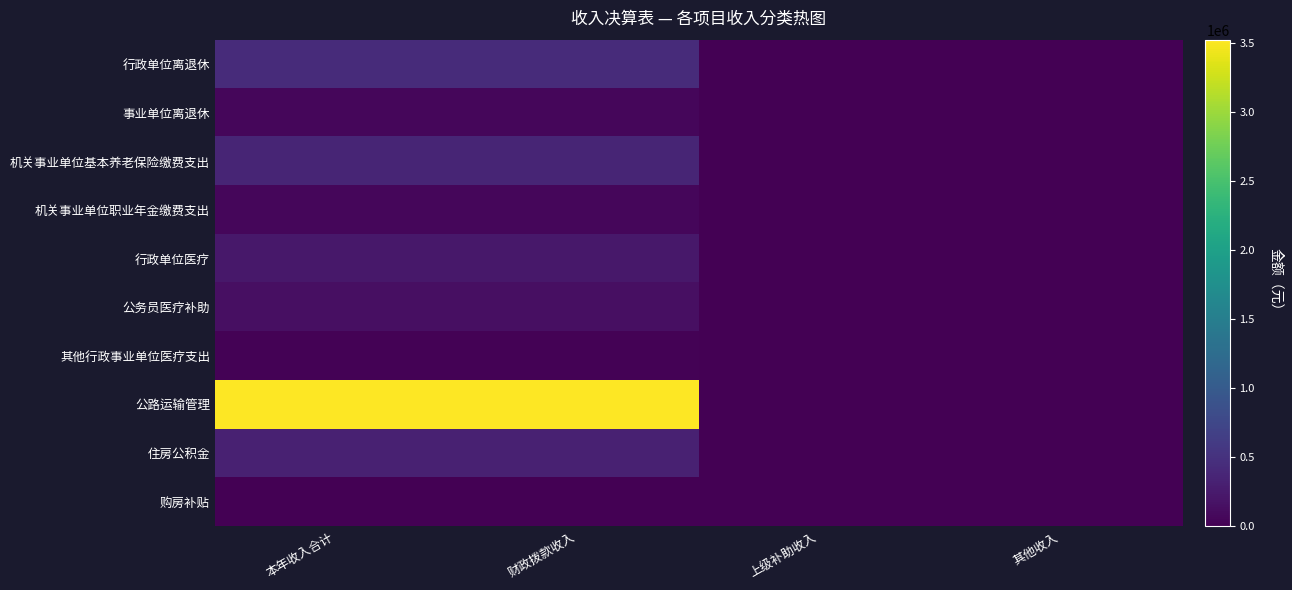

Which category has the lowest value across all series?

上级补助收入